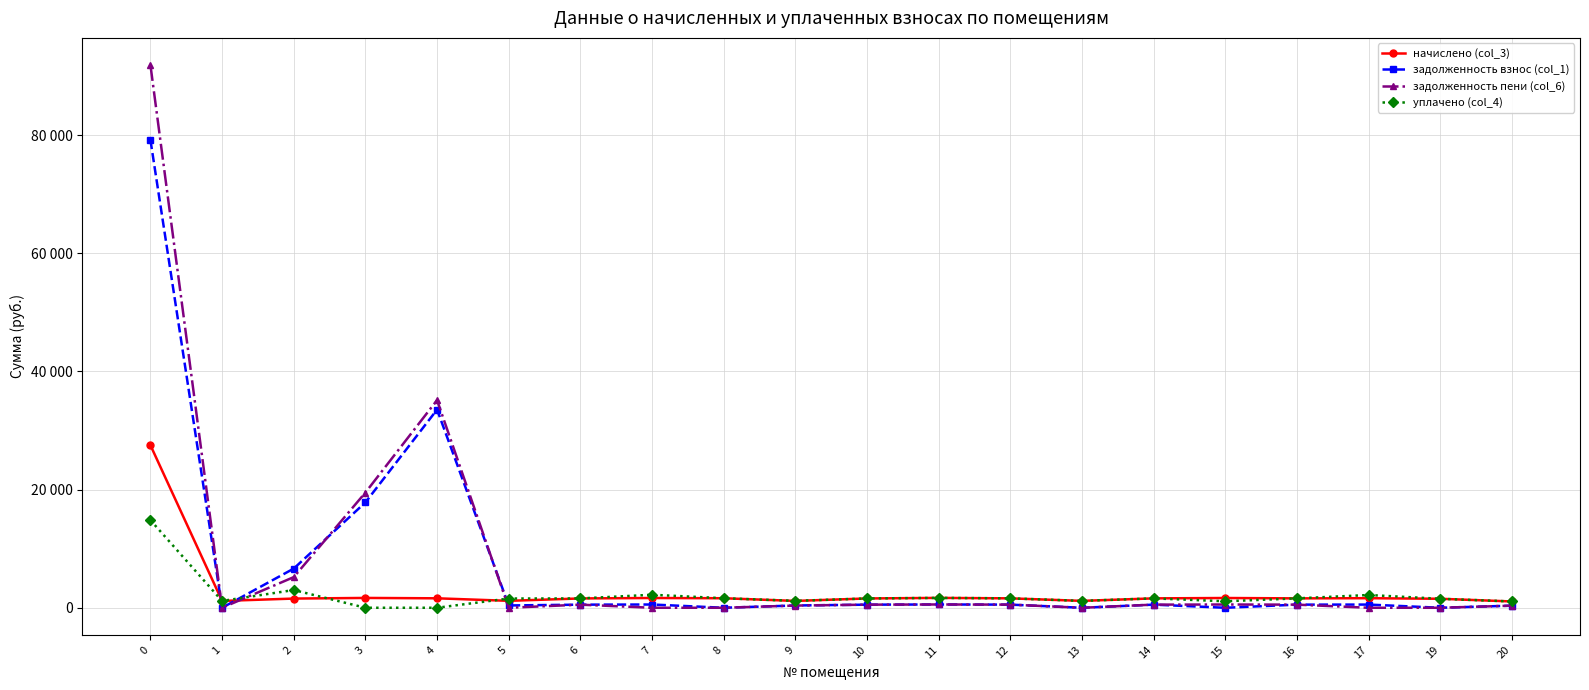

What are all the series names shown in the legend?

начислено (col_3), задолженность взнос (col_1), задолженность пени (col_6), уплачено (col_4)